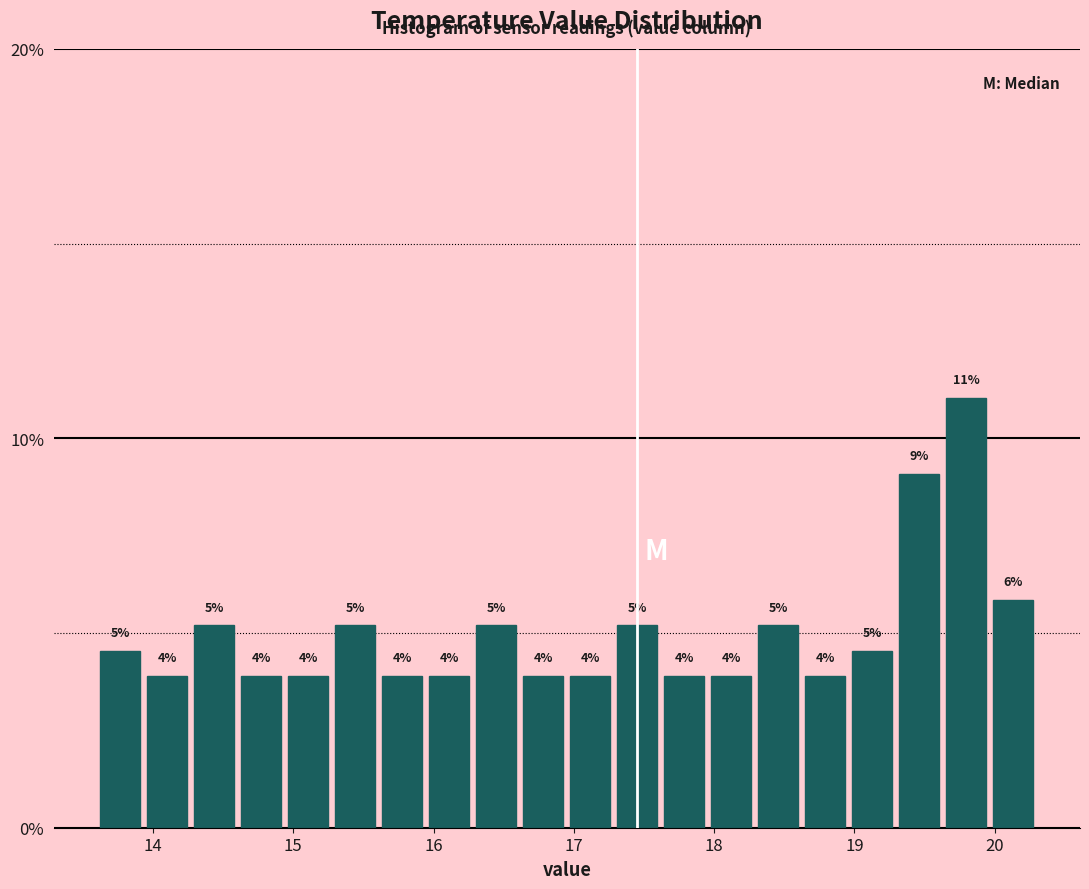

Around what value on the x-axis is the tallest bar? Give the approximate position of its centre, as read against the axis.

19.8